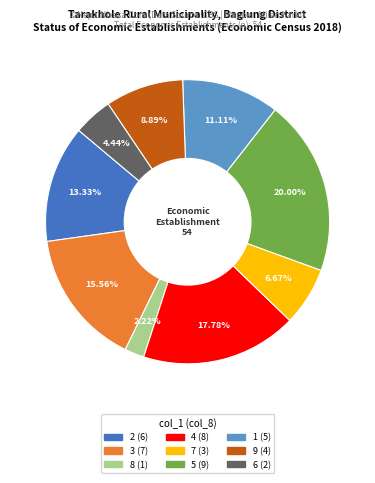

Is there any slice that represents more than half of the pie?

No